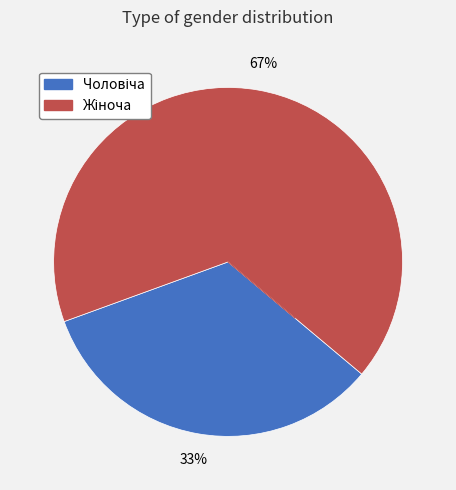

To the nearest percent, what is the average slice percentage?

50%